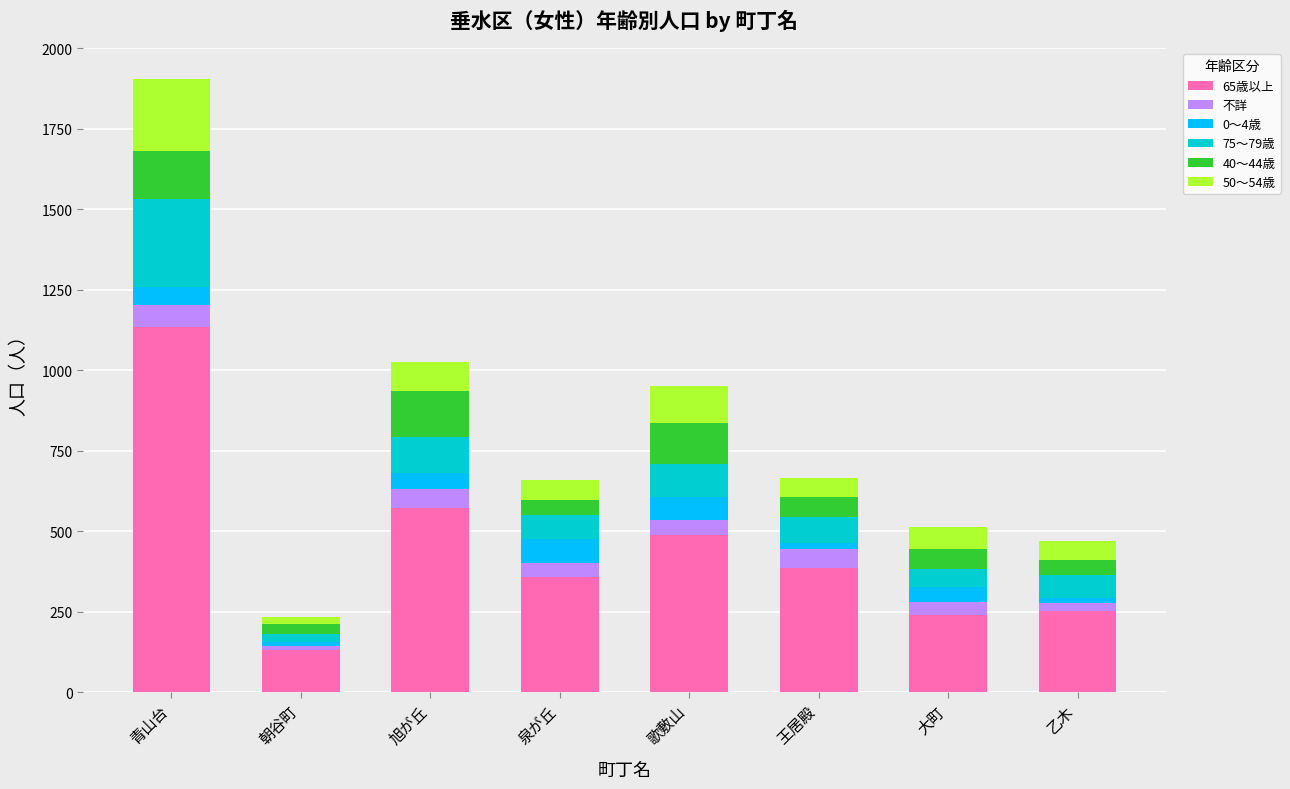

At which label does 65歳以上 reach its peak?

青山台